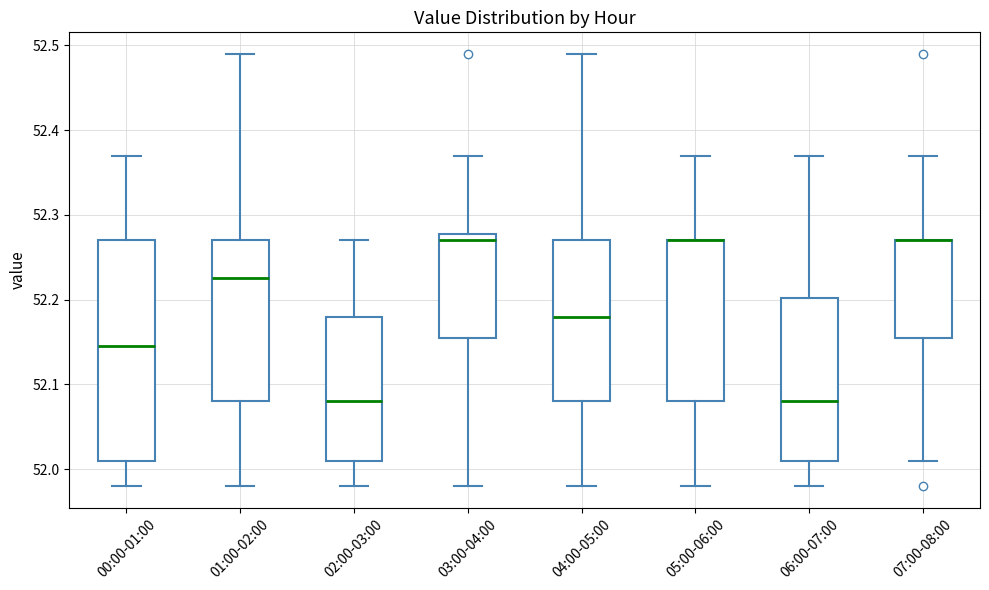

Where is the lower edge of the box for 04:00-05:00 on the y-axis? The values are not printed on the chart, so give them approximately, as read against the axis.

52.08